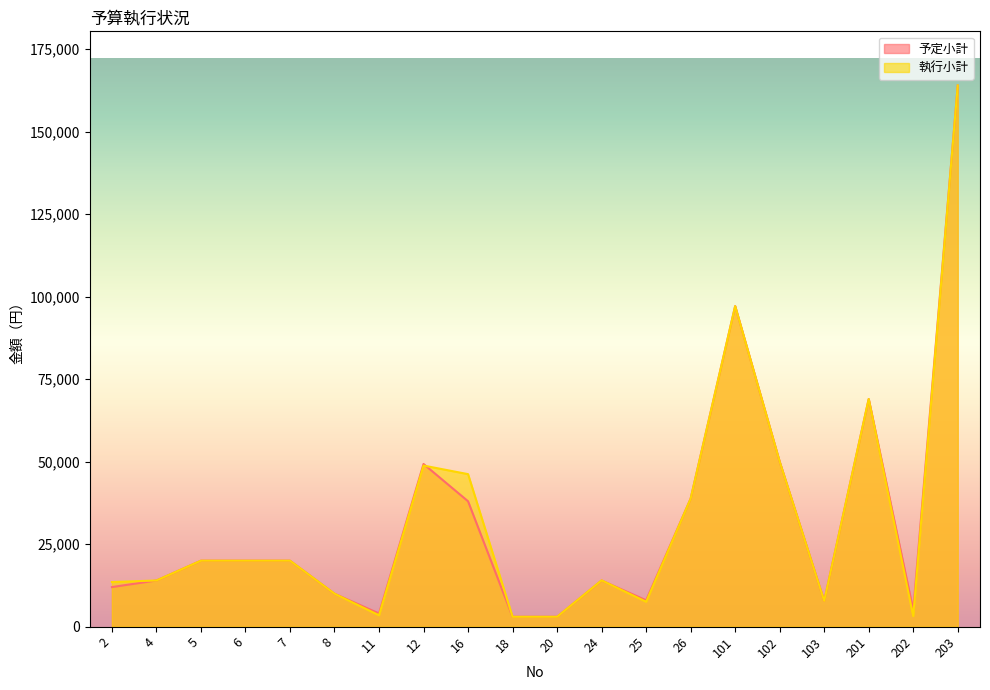

Reading left to right, list all the values displayed in this chart.

予定小計: 2=12000	4=14000	5=20000	6=20000	7=20000	8=10000	11=4000	12=49300	16=38000	18=3000	20=3000	24=14000	25=8000	26=38800	101=97152	102=50000	103=7800	201=68990	202=5000	203=164000
執行小計: 2=13522	4=14000	5=20000	6=20000	7=20000	8=10000	11=3460	12=48820	16=46220	18=3000	20=3000	24=14040	25=7560	26=38800	101=97128	102=50000	103=7800	201=68990	202=3218	203=164000